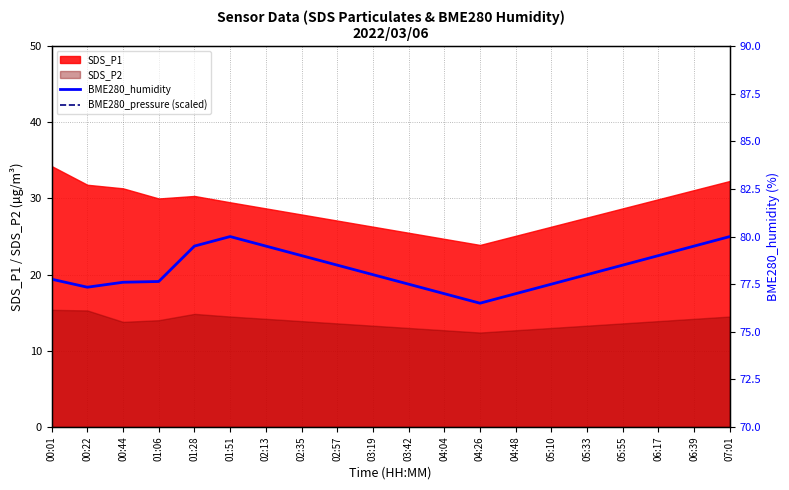

What is the difference between the BME280_pressure (scaled) values at 01:06 and 02:13?

14.0